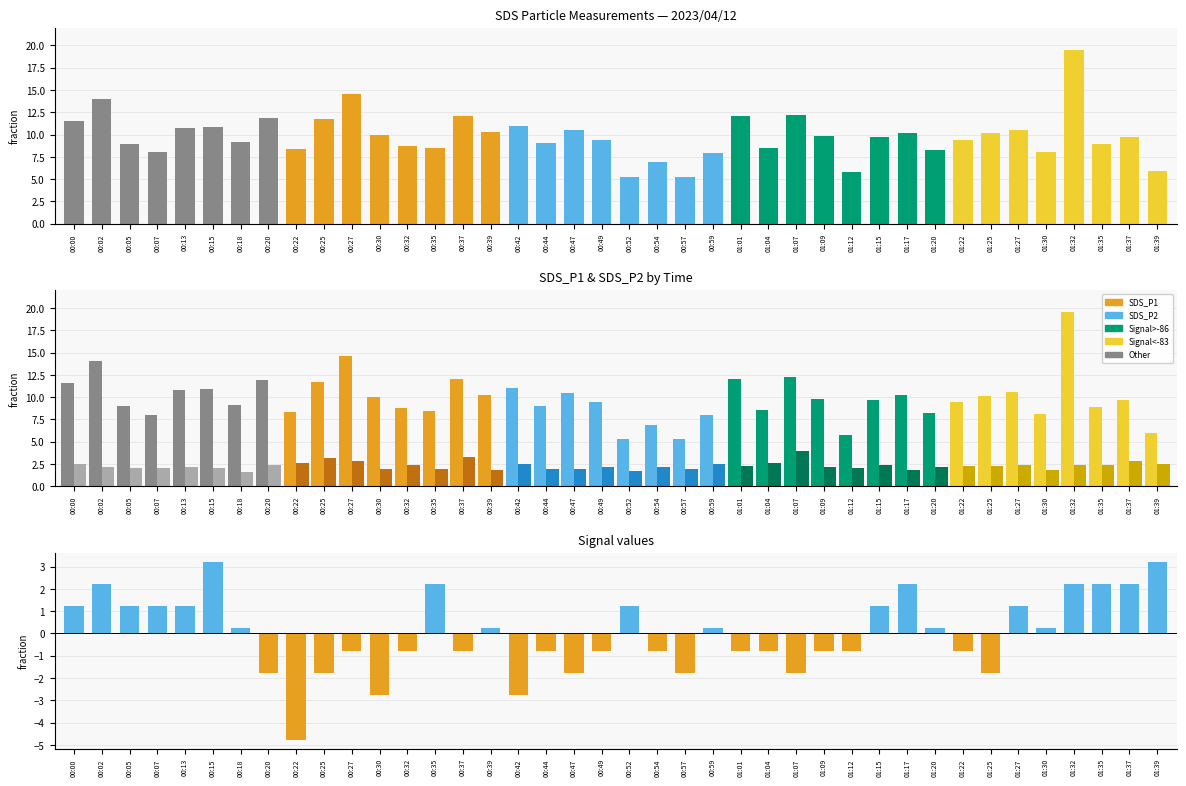

Are the bars horizontal?

No